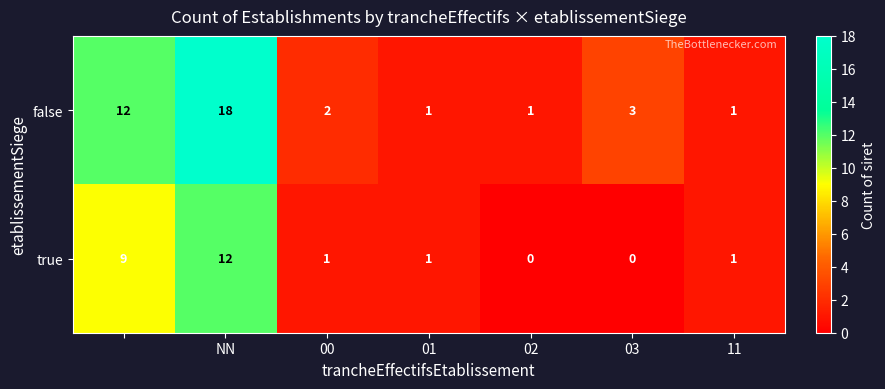

What is the average value of the true series?

3